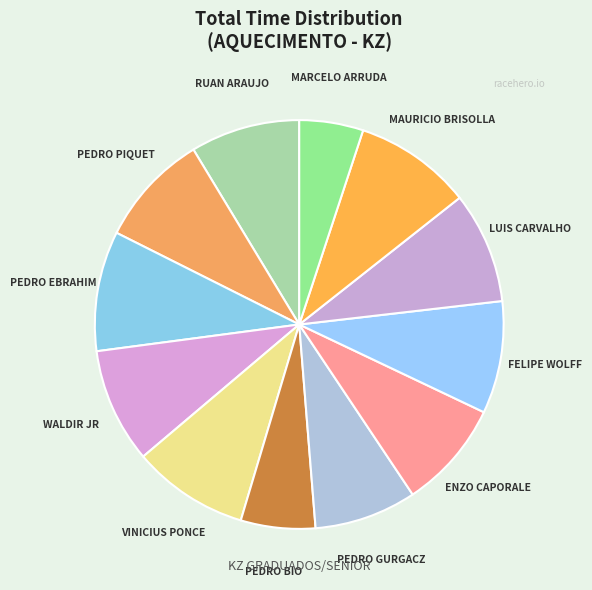

How many slices are in this pie chart?

12